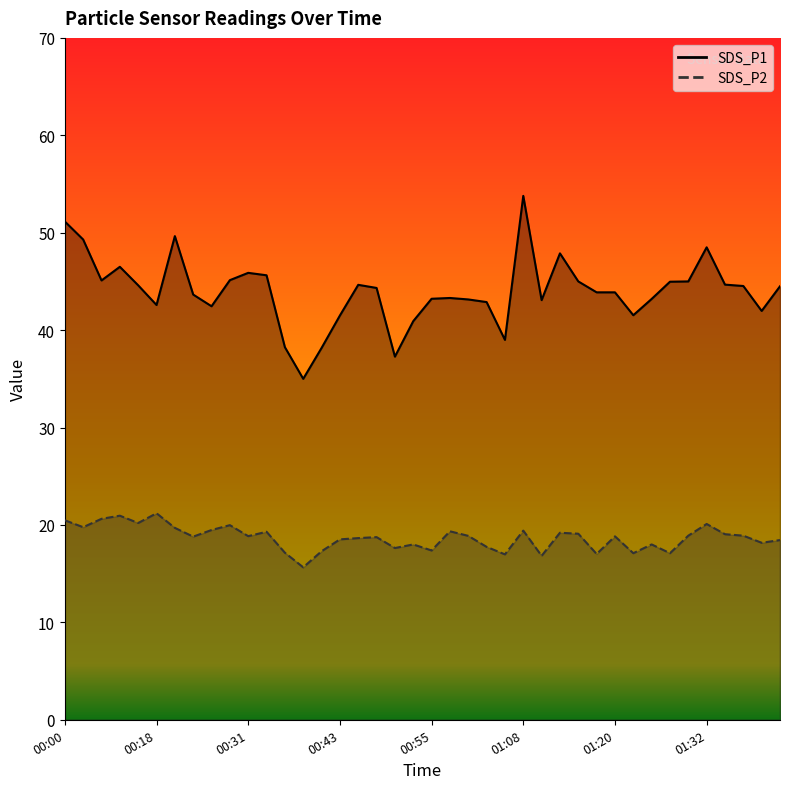

What is the difference between the second highest and second lowest values in the SDS_P1 series?

13.9